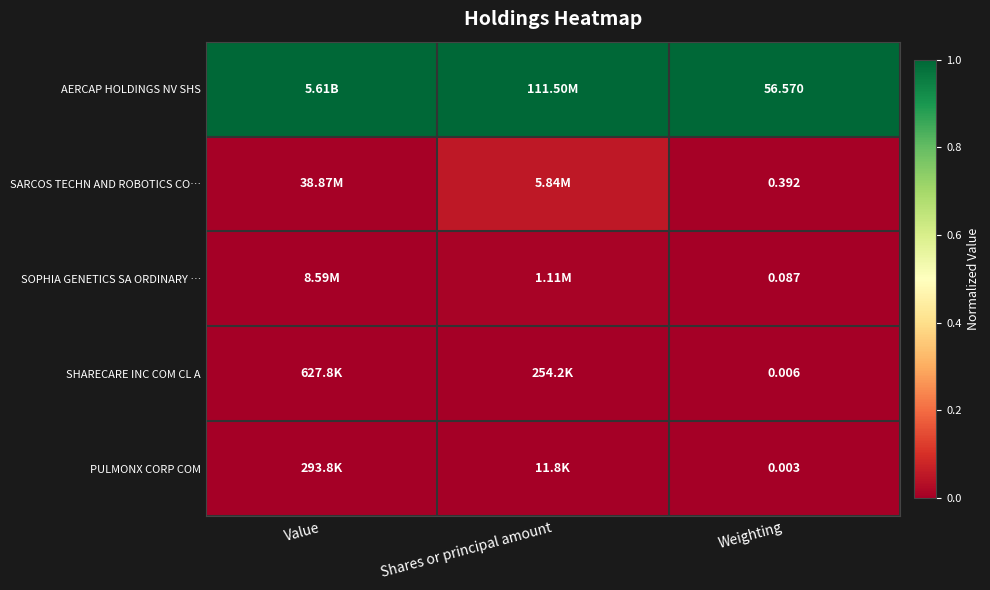

At which category is the sum across all series the highest?

Shares or principal amount